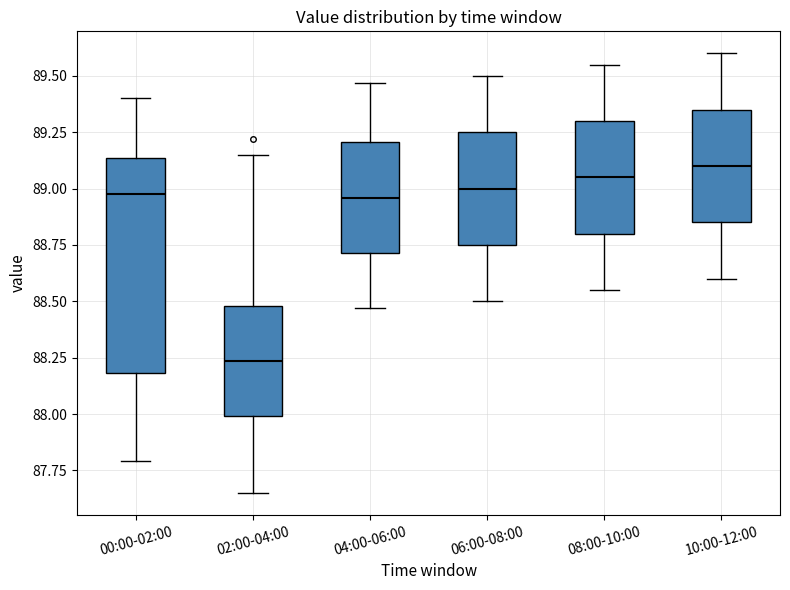

Reading left to right, read every box against the y-axis: the position of its median line, the range the box covers, and the ends of its whiskers. The values are not printed on the chart, so give them approximately, as read against the axis.

00:00-02:00: median 89.00, box 88.20 to 89.15, whiskers 87.80 to 89.40
02:00-04:00: median 88.25, box 88.00 to 88.50, whiskers 87.65 to 89.15
04:00-06:00: median 88.95, box 88.70 to 89.20, whiskers 88.45 to 89.45
06:00-08:00: median 89.00, box 88.75 to 89.25, whiskers 88.50 to 89.50
08:00-10:00: median 89.05, box 88.80 to 89.30, whiskers 88.55 to 89.55
10:00-12:00: median 89.10, box 88.85 to 89.35, whiskers 88.60 to 89.60